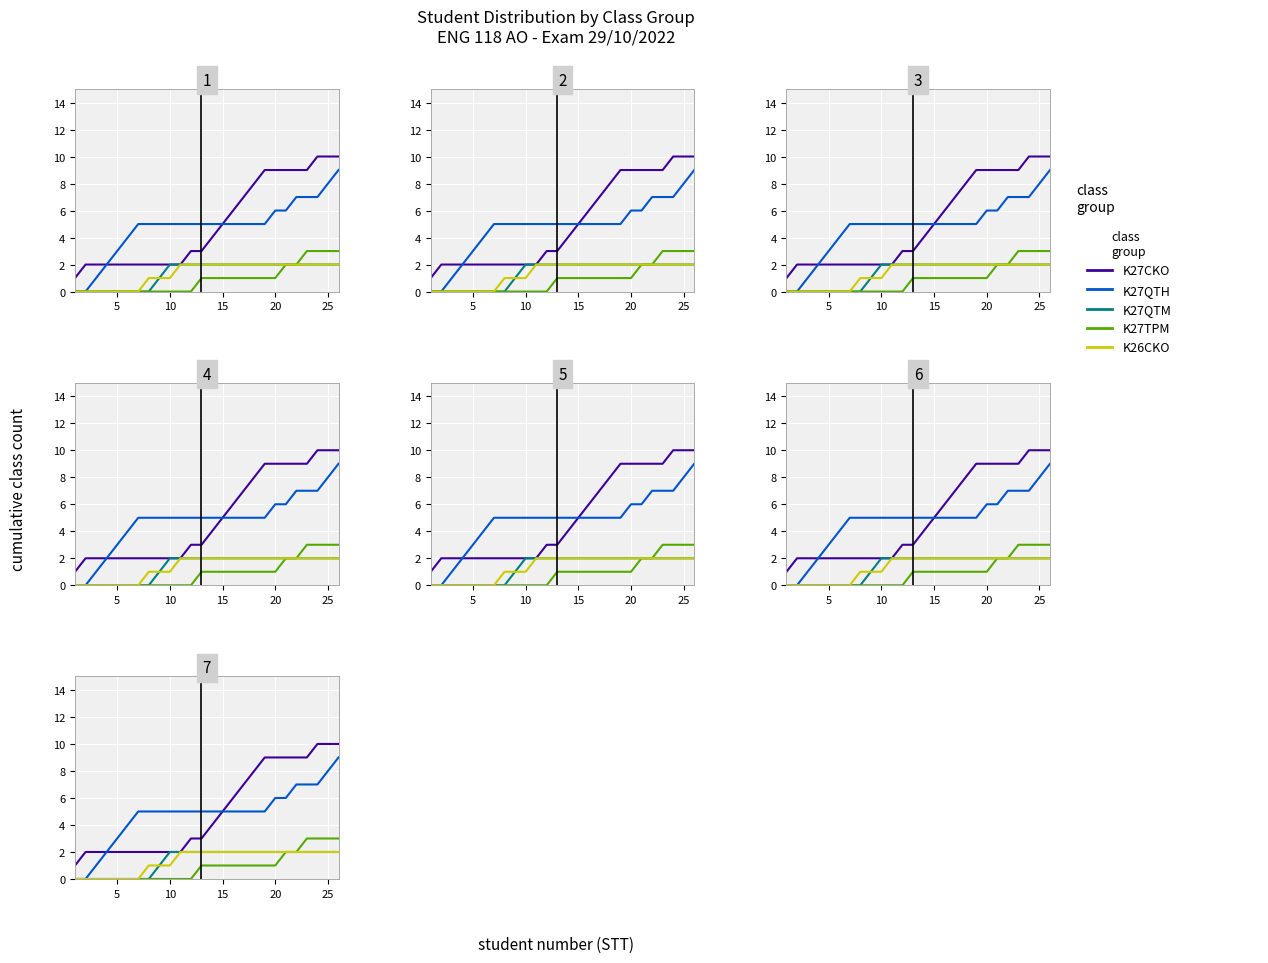

True or false: K27TPM has a value of -1 at 15.

False